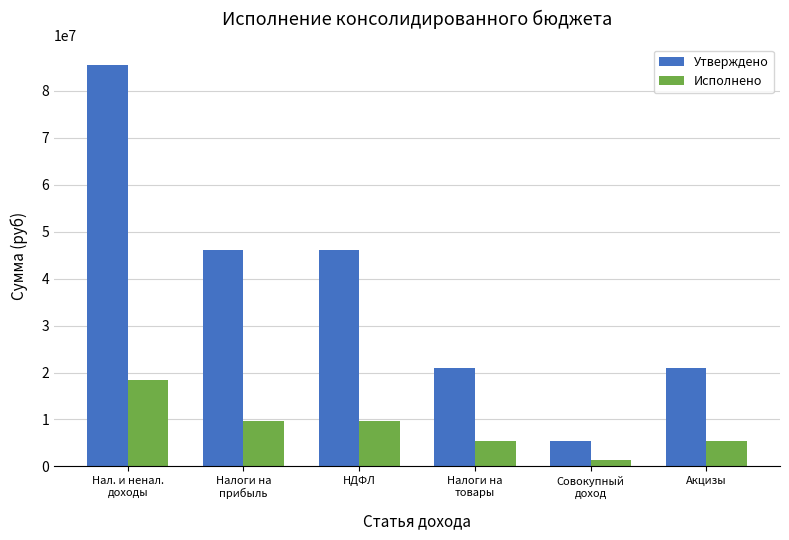

How many Утверждено values are between 21058240 and 46187400?

4